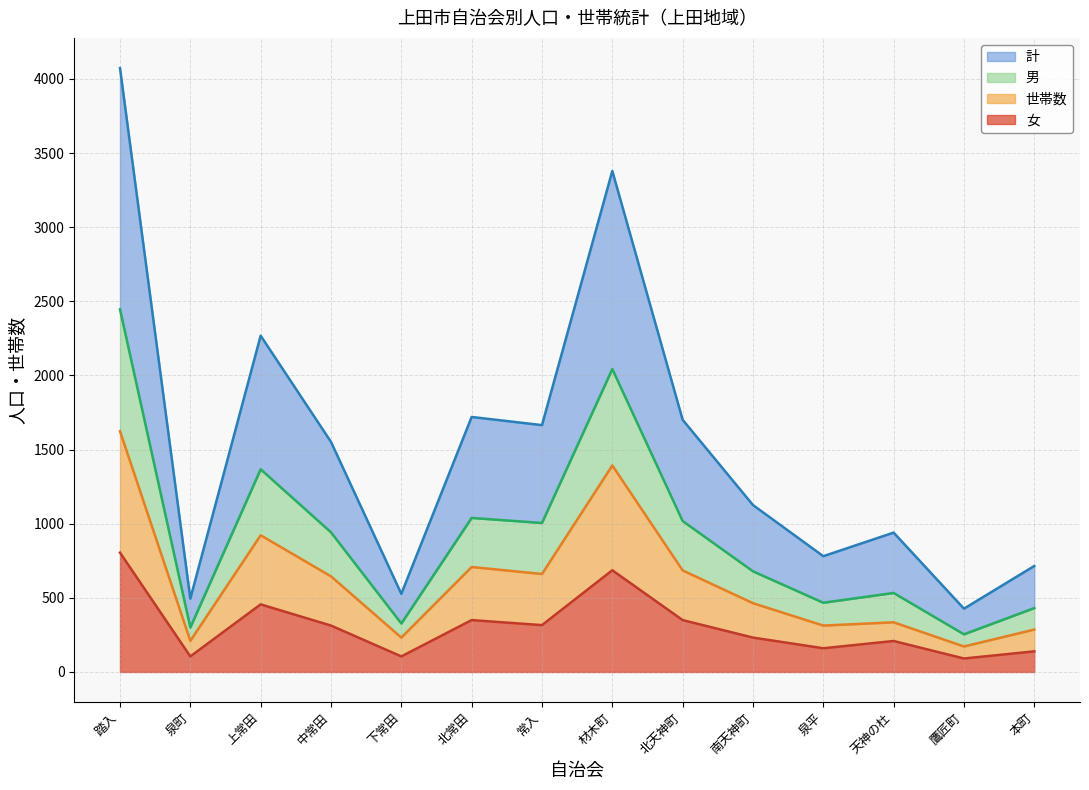

At how many categories does at least one series exceed 2878?

2